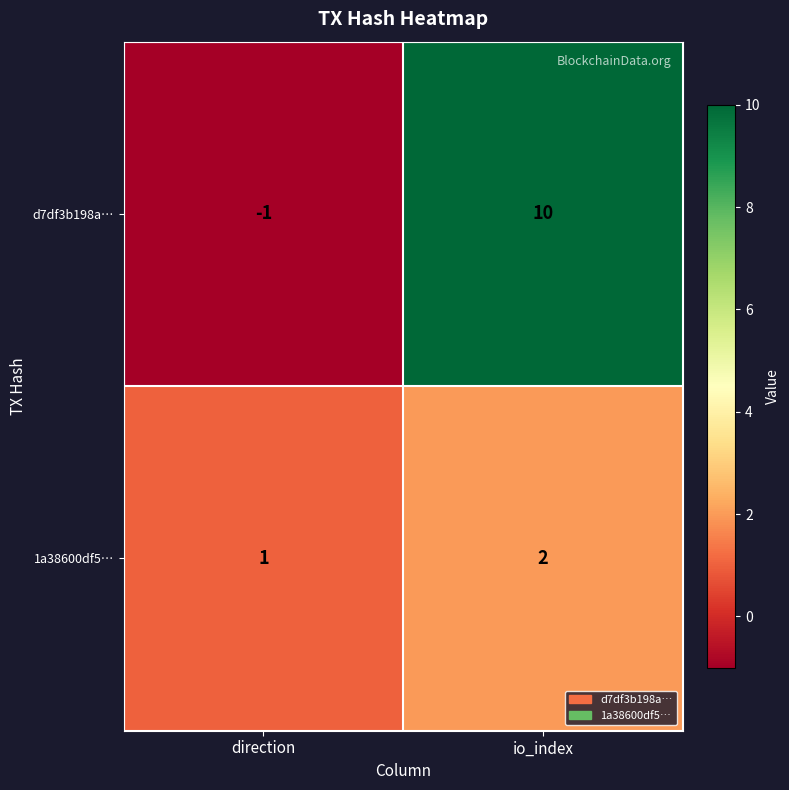

Is the value of d7df3b198a… at direction greater than the value of 1a38600df5… at direction?

No